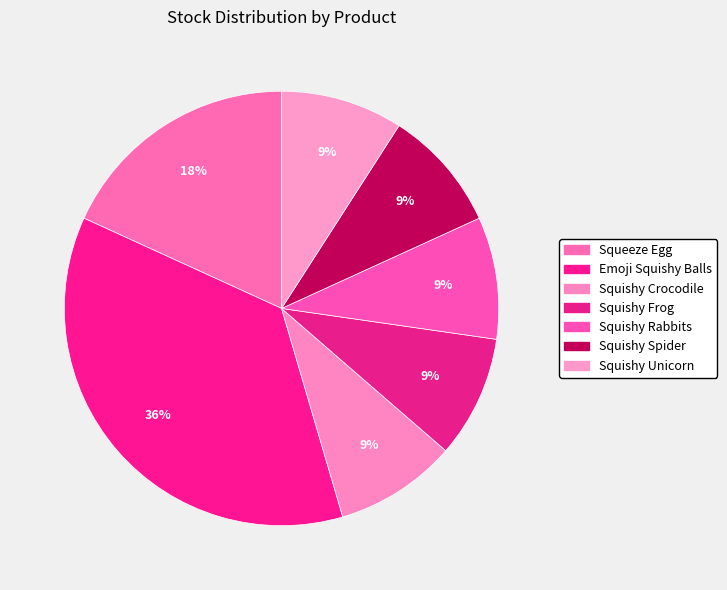

How much of the chart is everything except Squishy Unicorn?

90.9%